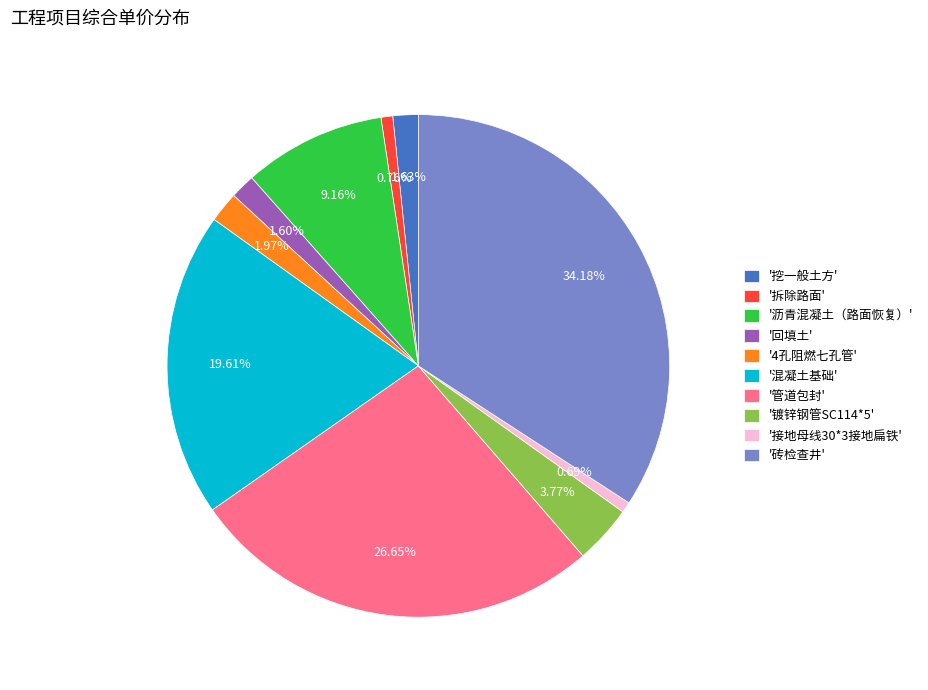

Do '4孔阻燃七孔管' and '接地母线30*3接地扁铁' together represent more than half of the pie?

No